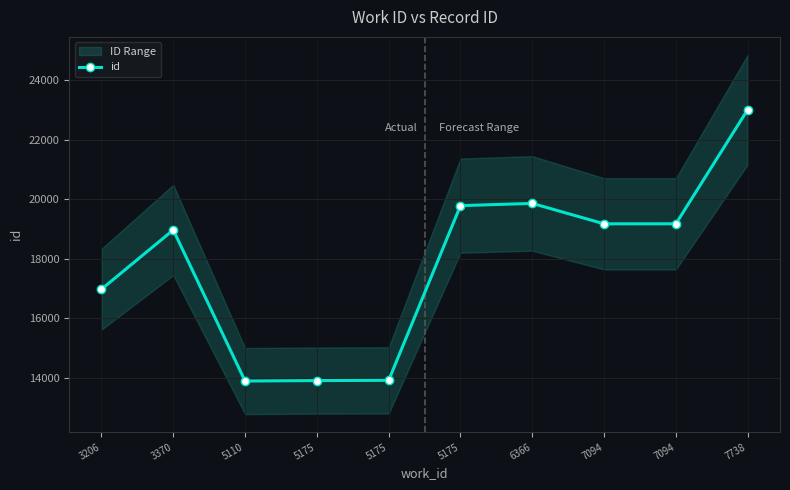

What is the change in value from 5175 to 5175?

+5879